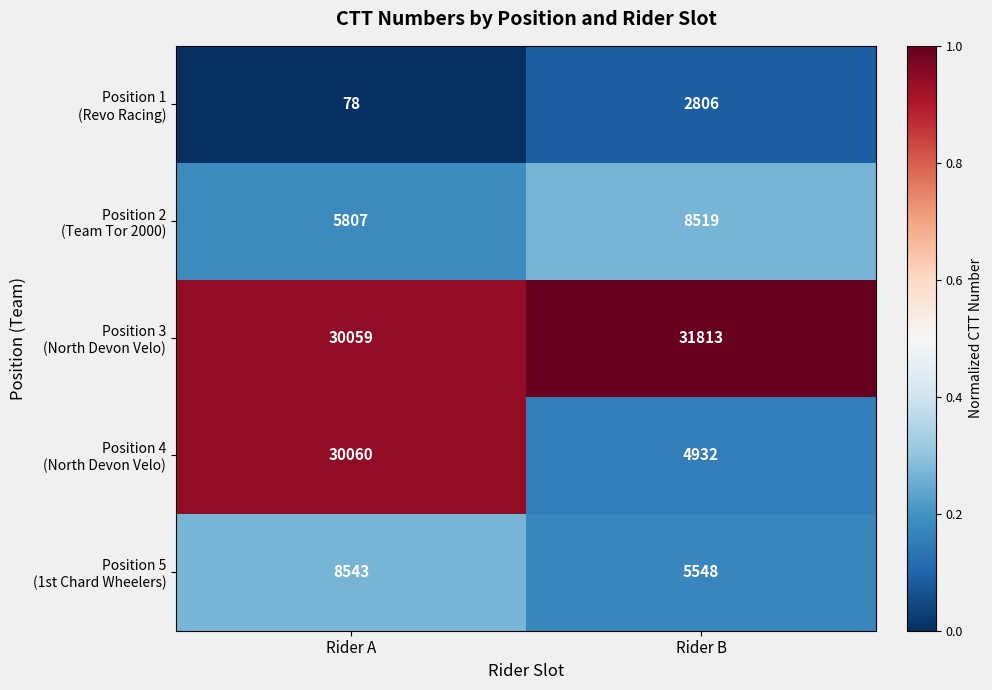

What is the total value across all series at Rider A?

74547